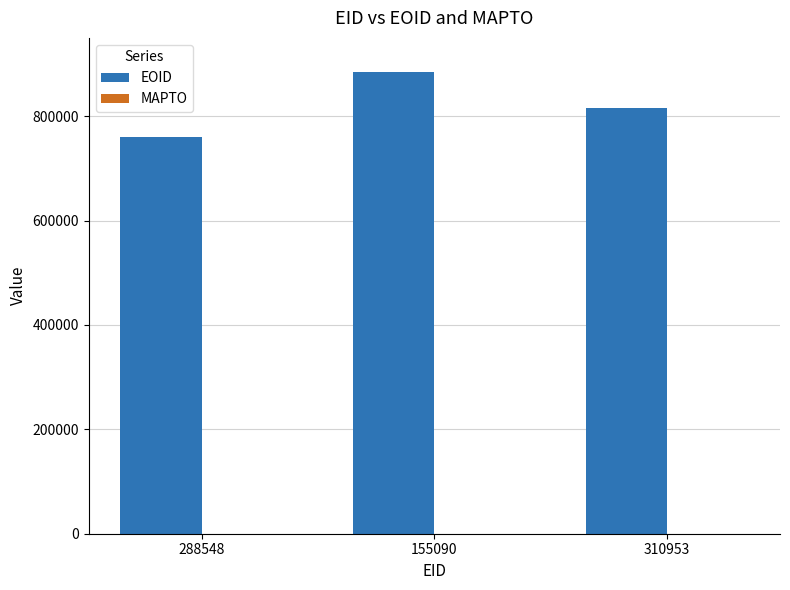

The chart shows a value of 248808 at 310953. True or false?

False